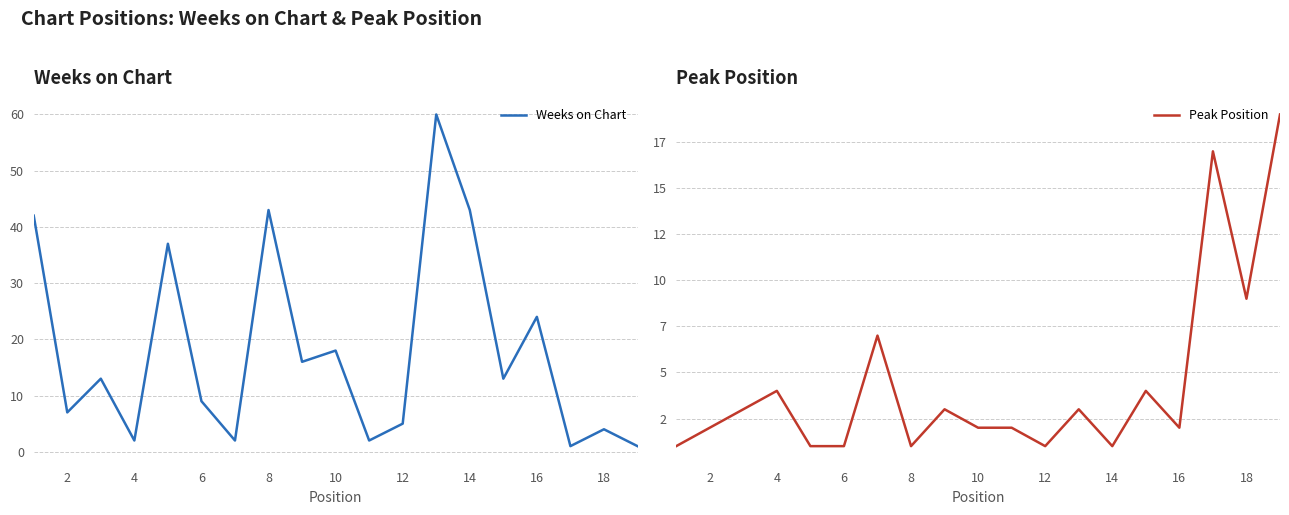

List the series in order of their overall mean, highest first.

Weeks on Chart, Peak Position